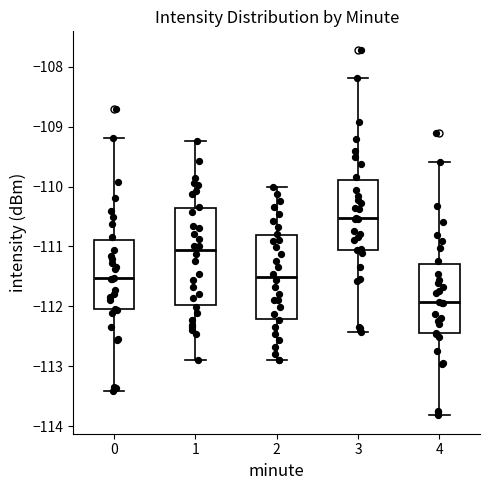

Reading left to right, read every box against the y-axis: the position of its median line, the range the box covers, and the ends of its whiskers. The values are not printed on the chart, so give them approximately, as read against the axis.

0: median -111.5, box -112.1 to -110.9, whiskers -113.4 to -109.2
1: median -111.1, box -112.0 to -110.4, whiskers -112.9 to -109.2
2: median -111.5, box -112.2 to -110.8, whiskers -112.9 to -110.0
3: median -110.5, box -111.1 to -109.9, whiskers -112.4 to -108.2
4: median -111.9, box -112.5 to -111.3, whiskers -113.8 to -109.6